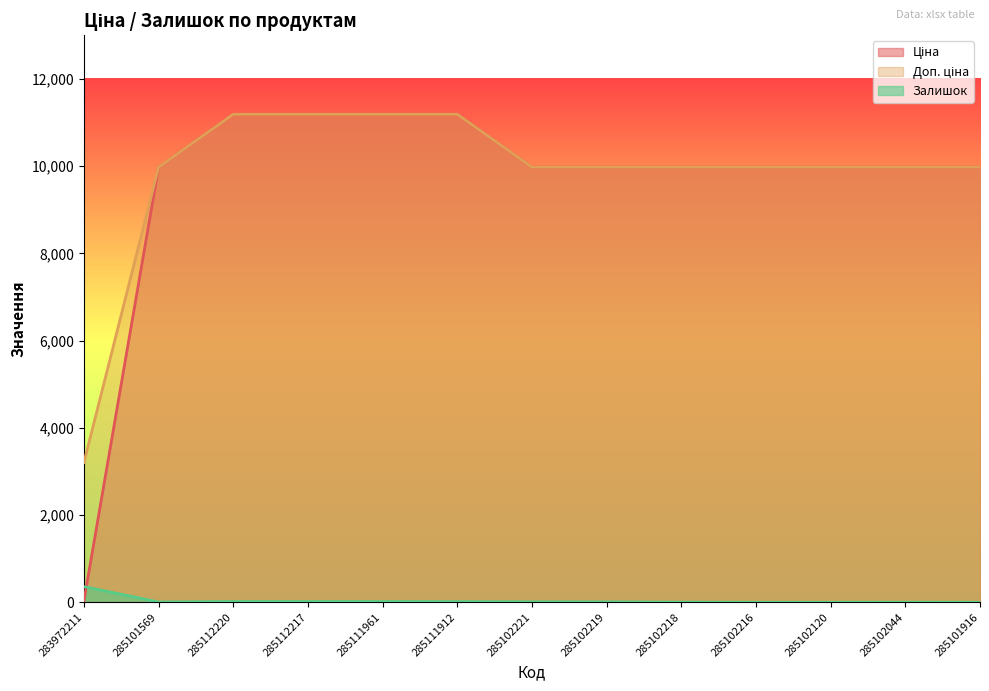

How many values in Залишок are above zero?

10